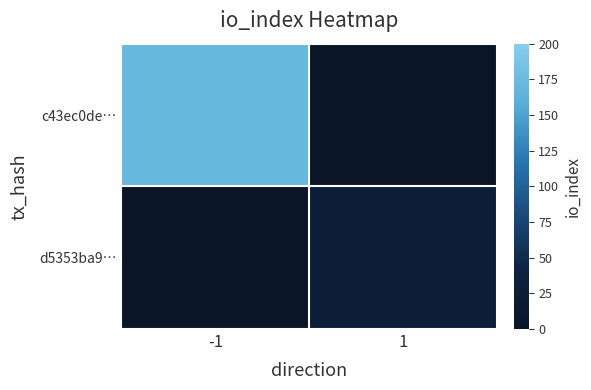

How many series are shown in this chart?

2